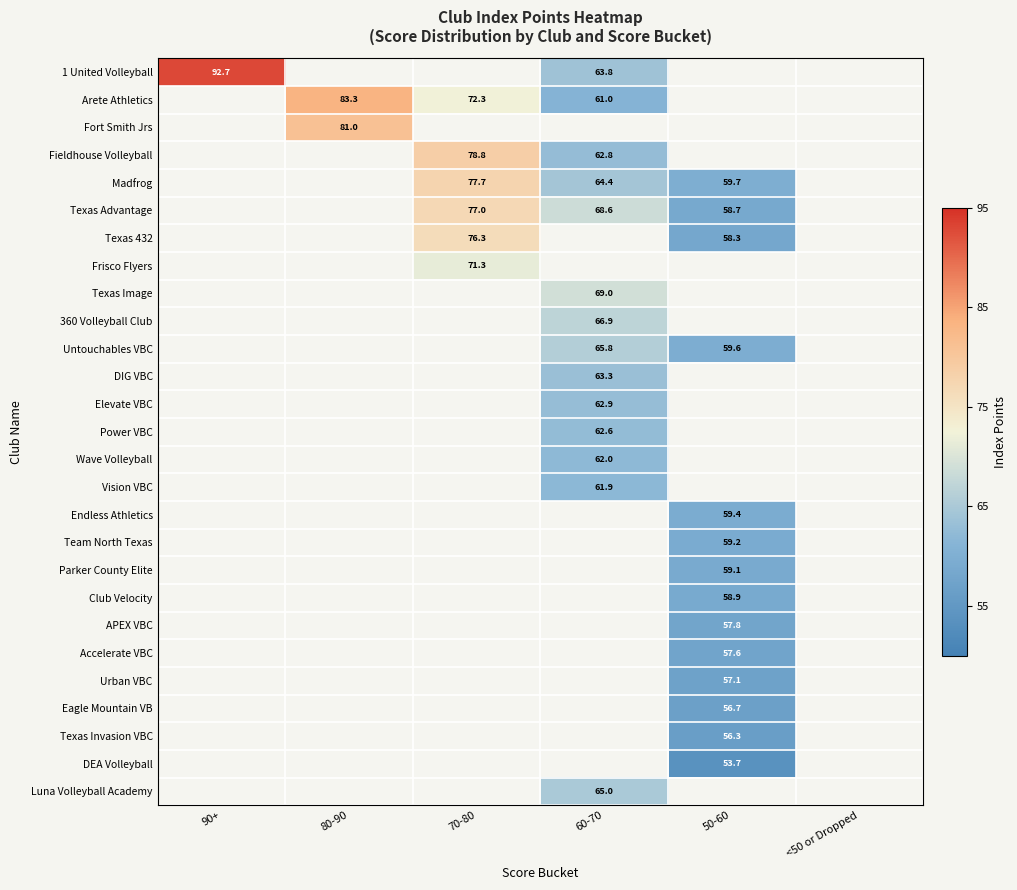

What is the greatest value displayed?

92.7